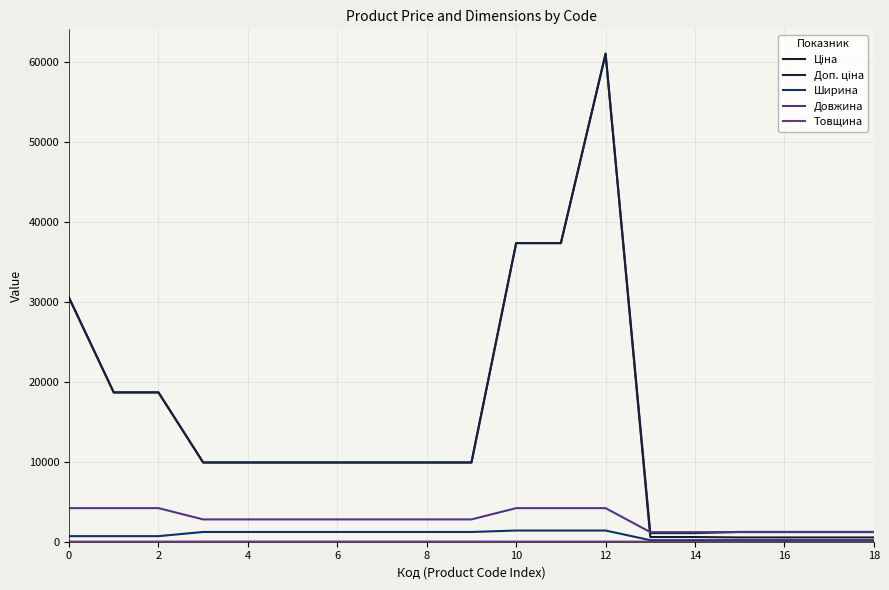

How many lines are shown in the chart?

5